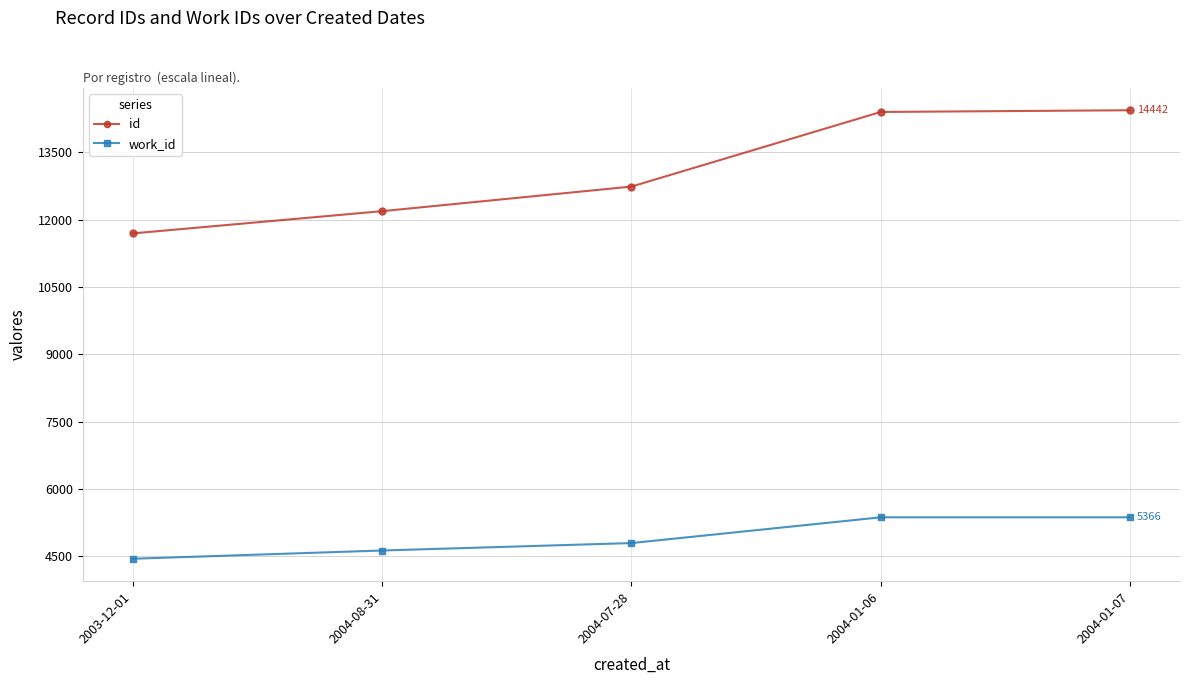

True or false: work_id has more than 1 points higher than both neighbors.

False